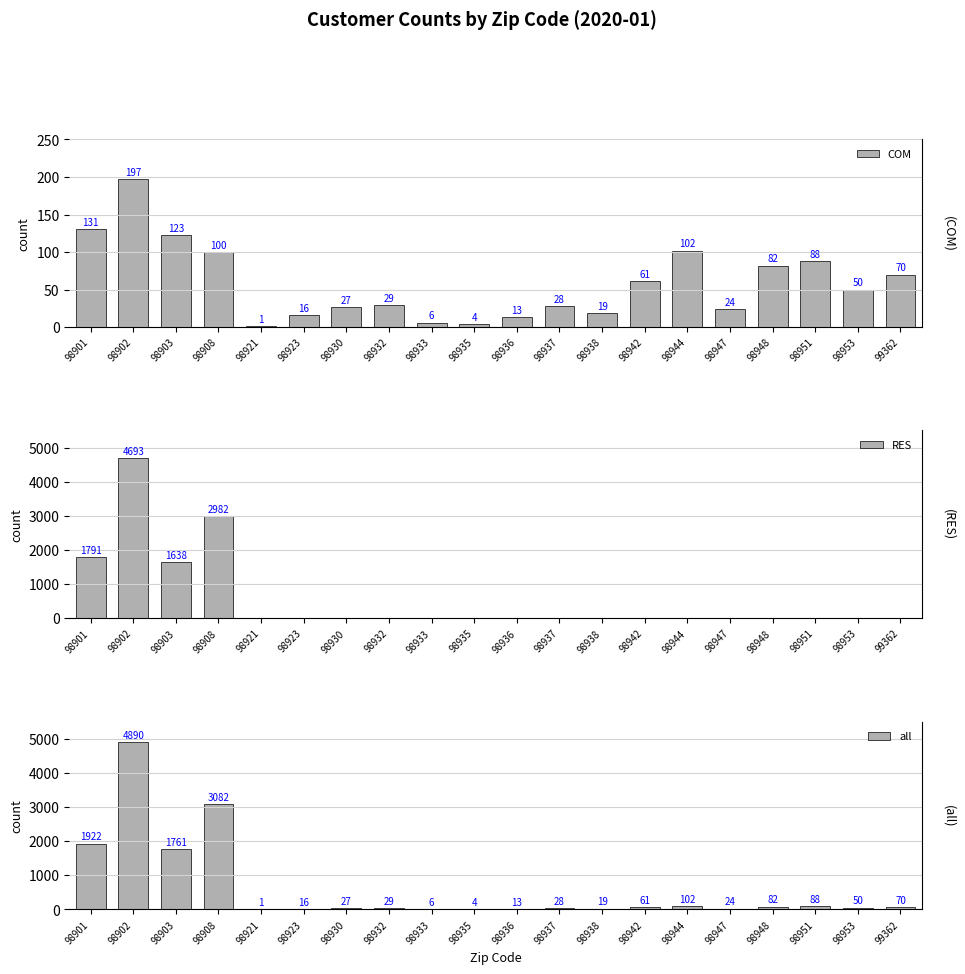

The all series shows 24 at 98947. True or false?

True